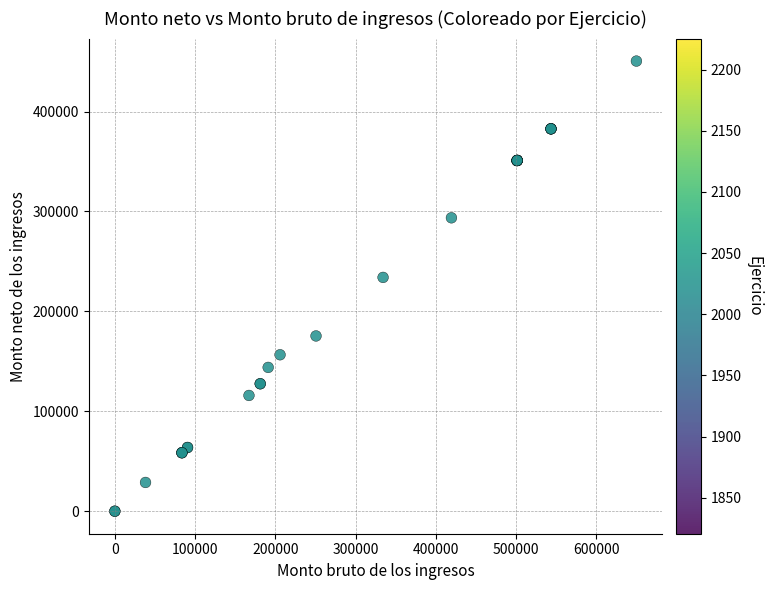

What Y value in the scatter plot is closest to 225246?

233998.9